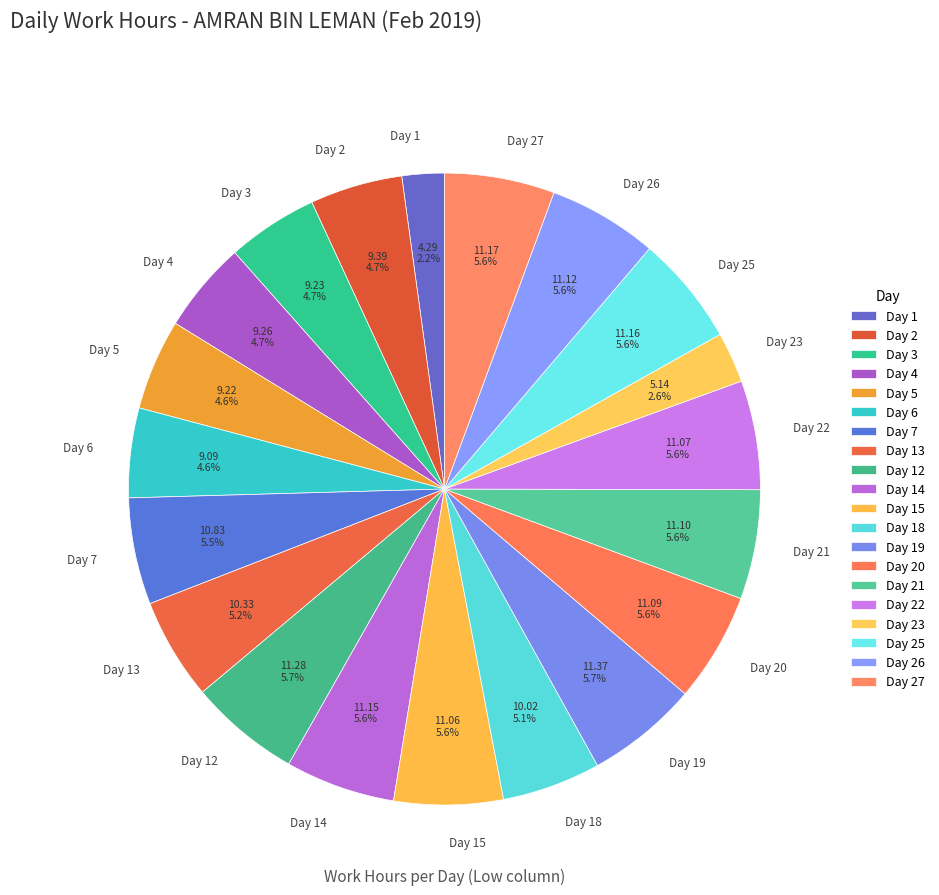

Count the number of slices in the pie.

20